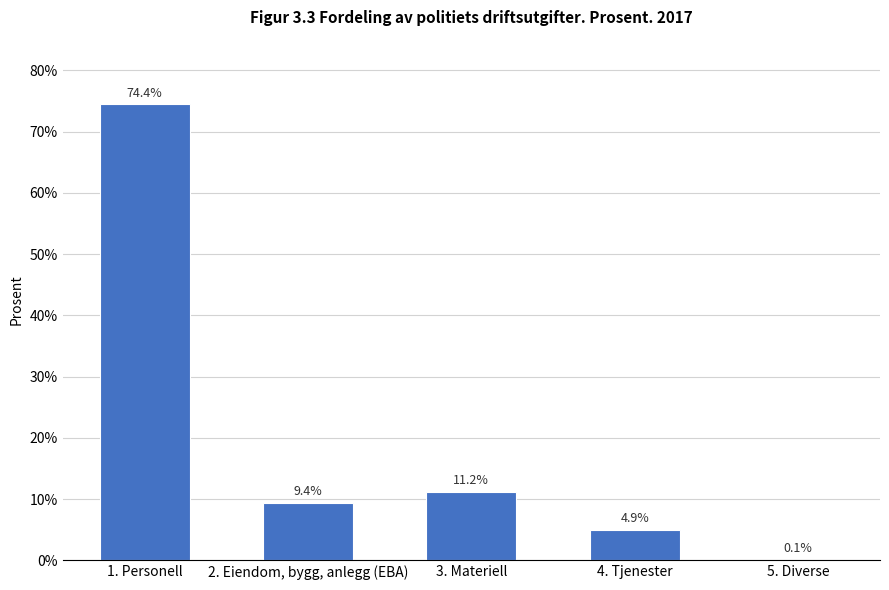

How many series are shown in this chart?

1